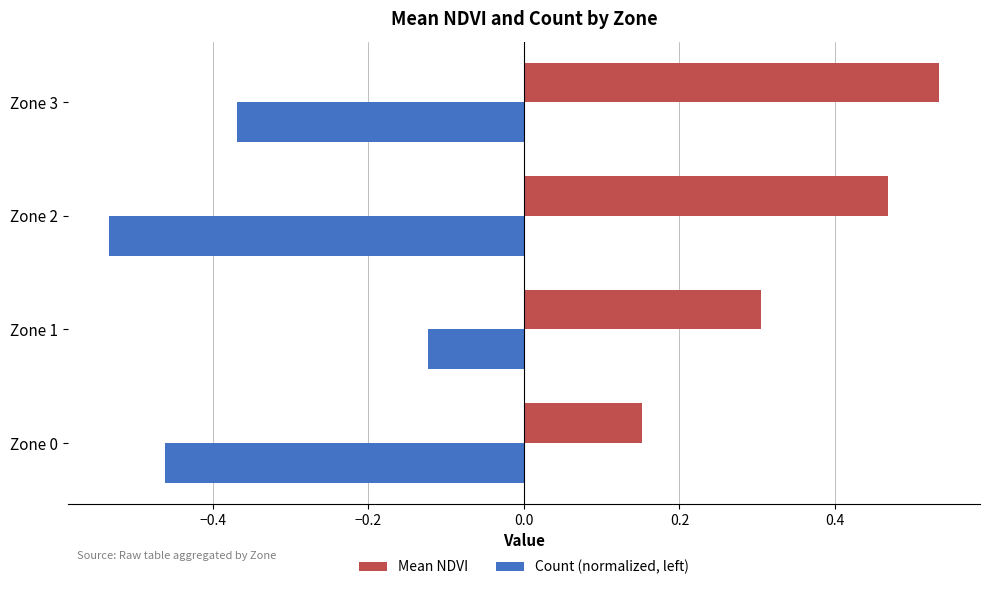

Which label corresponds to the smallest value in the chart?

Zone 2